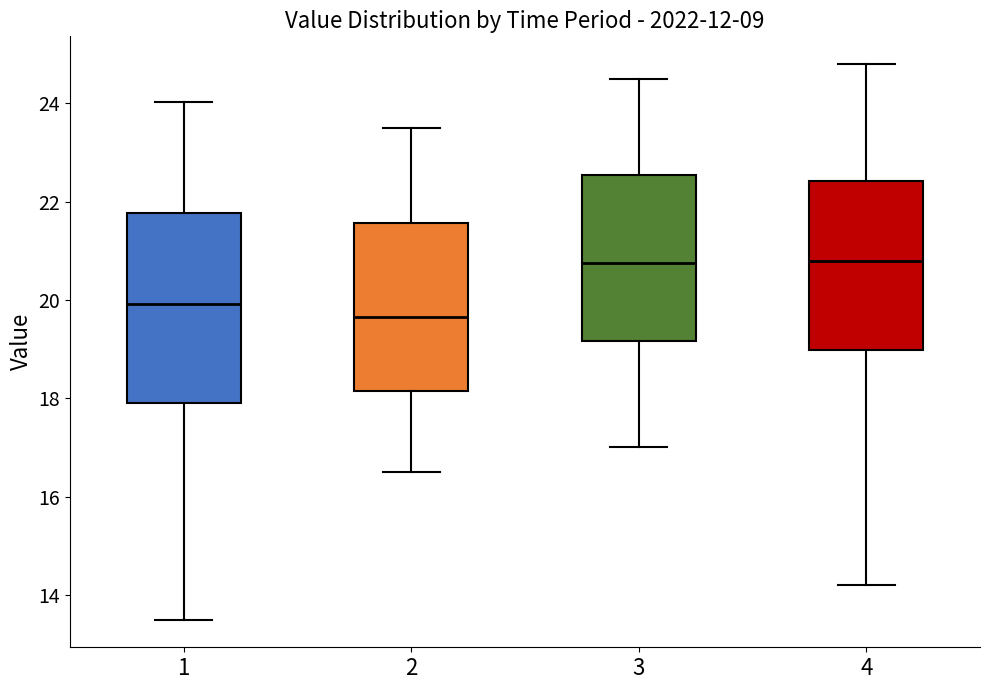

Reading left to right, transcribe this box plot: for each box, give where its median line is, the range the box spans, and where its two whiskers end, as read against the y-axis. The values are not printed on the chart, so give them approximately, as read against the axis.

1: median 20.0, box 18.0 to 21.8, whiskers 13.6 to 24.0
2: median 19.6, box 18.2 to 21.6, whiskers 16.6 to 23.6
3: median 20.8, box 19.2 to 22.6, whiskers 17.0 to 24.6
4: median 20.8, box 19.0 to 22.4, whiskers 14.2 to 24.8